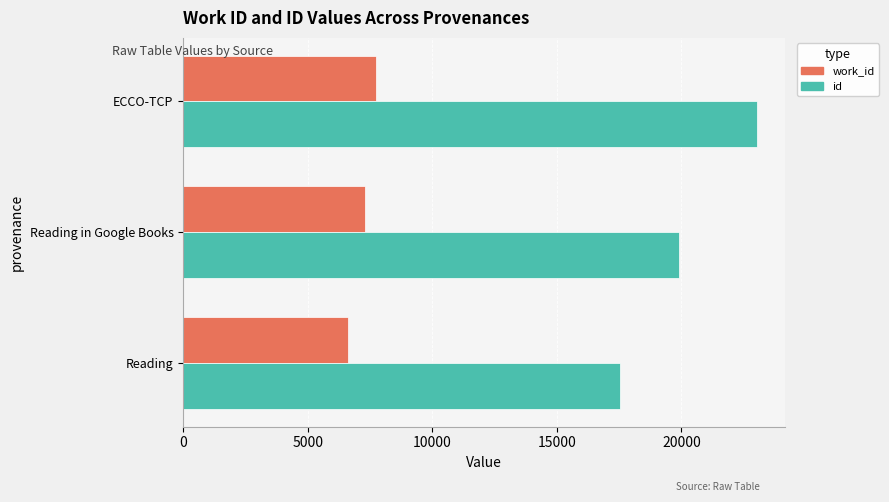

Which series has the largest range (max minus min)?

id